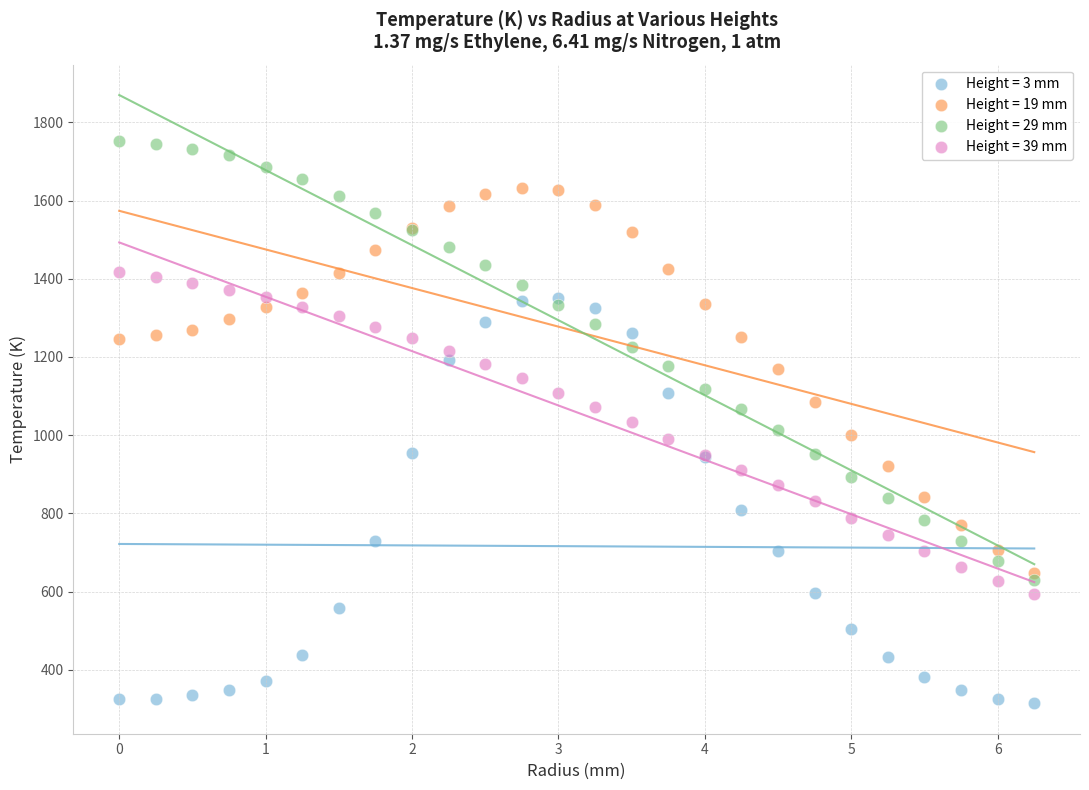

Which series reaches the minimum Y coordinate?

Height = 3 mm